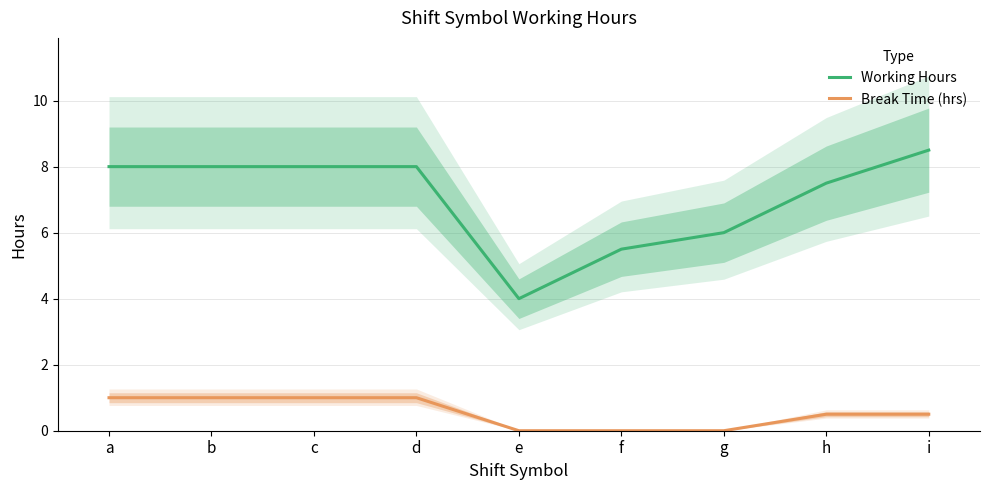

Where is Working Hours nearest to the value 6?

g